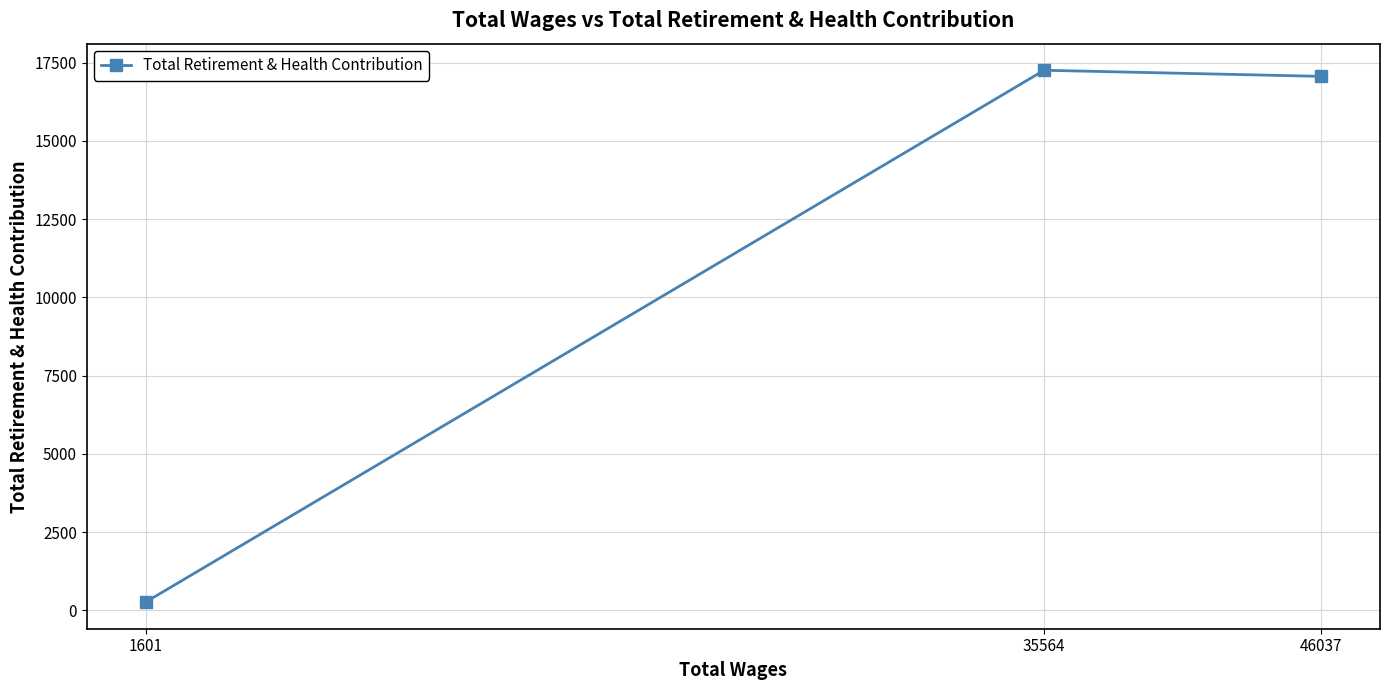

What is the value of the 3rd point from the left?

17061